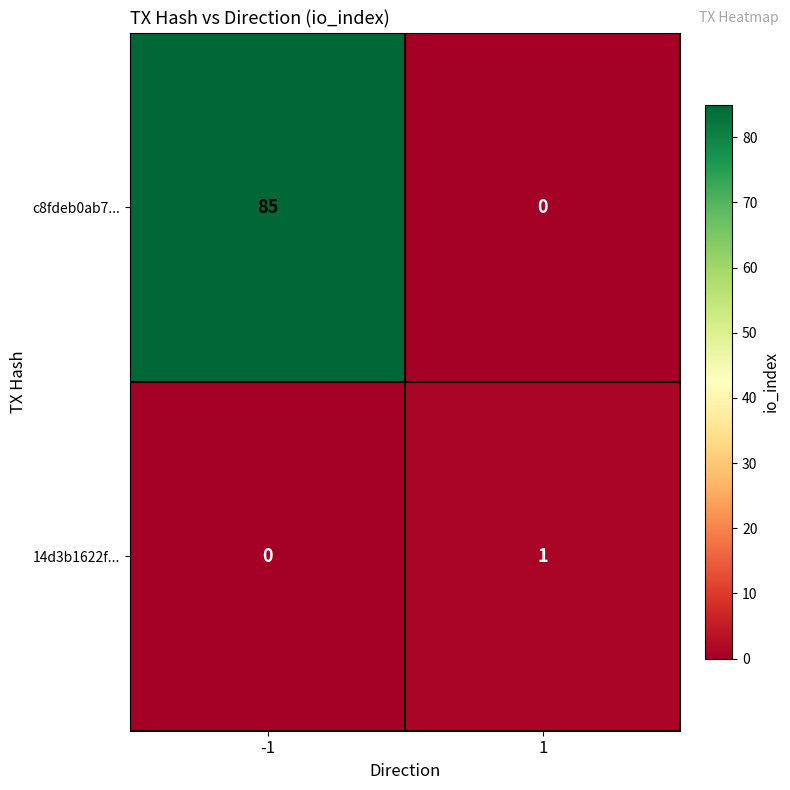

List the series in order of their overall mean, lowest first.

14d3b1622f..., c8fdeb0ab7...